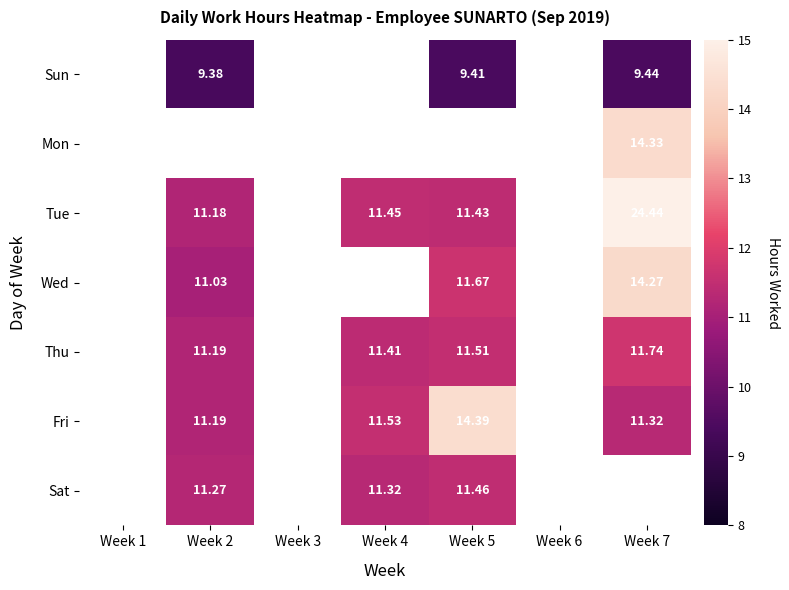

Is the value of Thu at Week 2 greater than the value of Sun at Week 7?

Yes